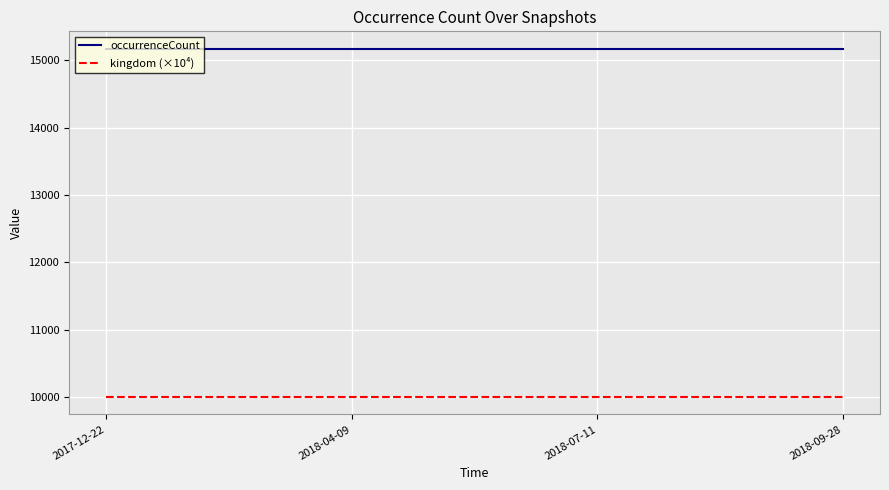

True or false: kingdom (×10⁴) and occurrenceCount cross at least once.

False